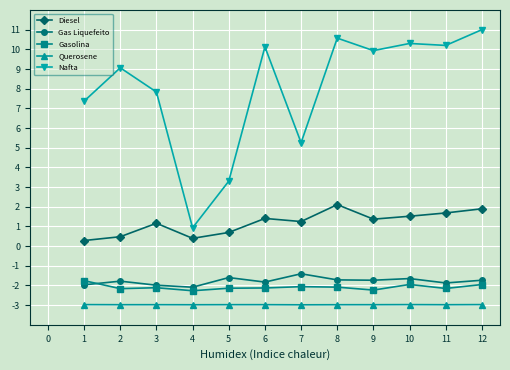

Which series has the largest total across all categories?

Nafta